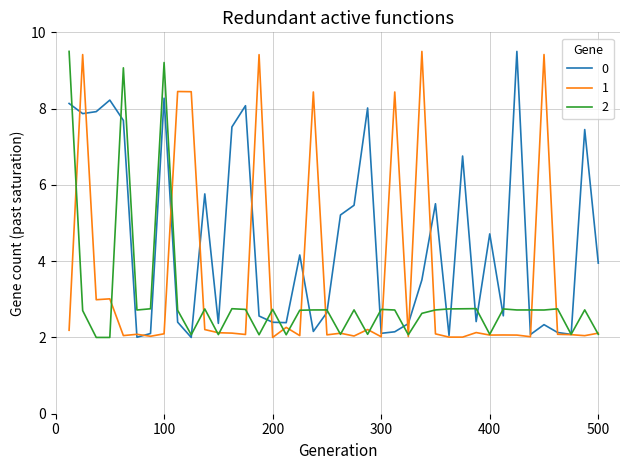

What is the highest value of the 0 series?

9.5